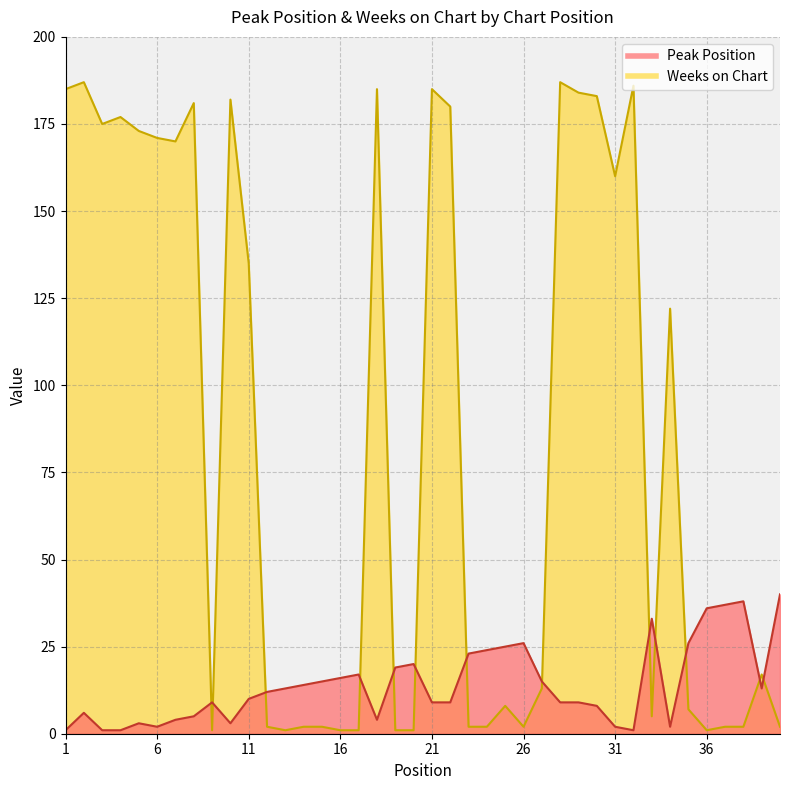

What are all the series names shown in the legend?

Peak Position, Weeks on Chart